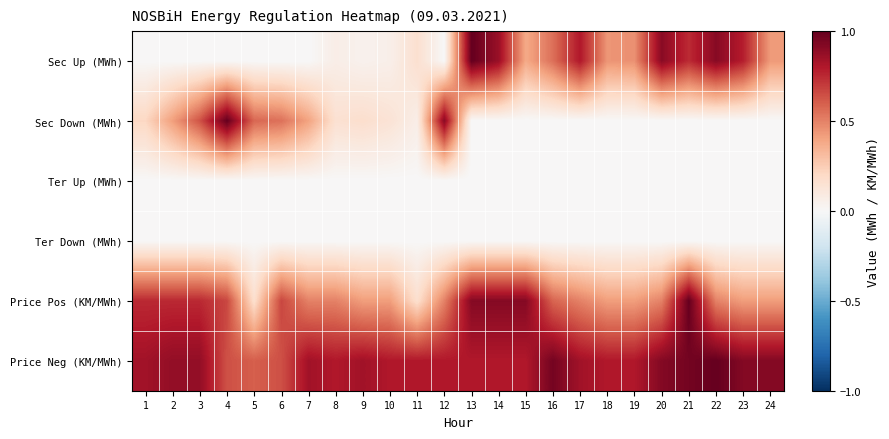

Rank the series by their maximum value, from highest to lowest.

Sec Up (MWh), Sec Down (MWh), Price Pos (KM/MWh), Price Neg (KM/MWh), Ter Up (MWh), Ter Down (MWh)